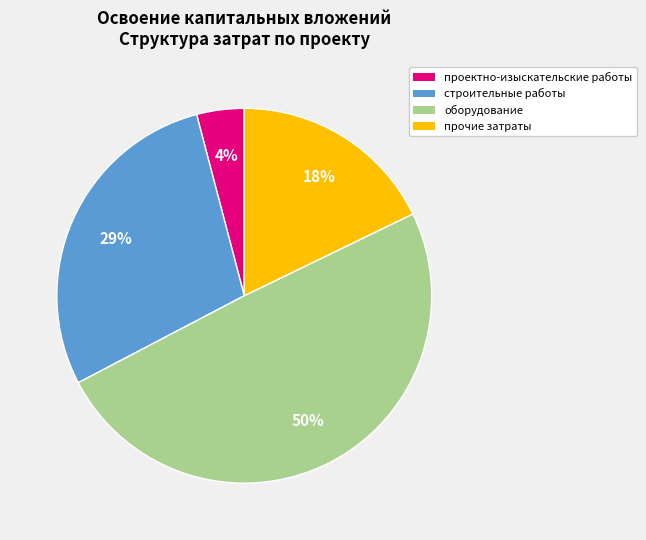

What is the smallest slice in the pie chart?

проектно-изыскательские работы